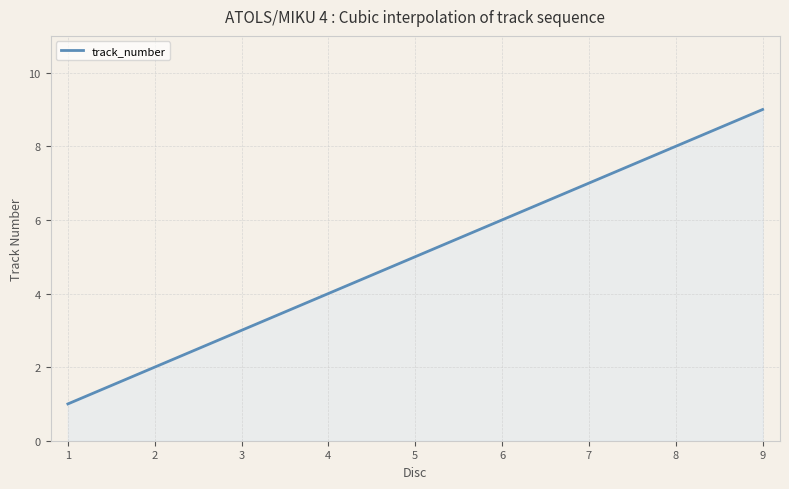

What is the smallest value displayed?

1.0